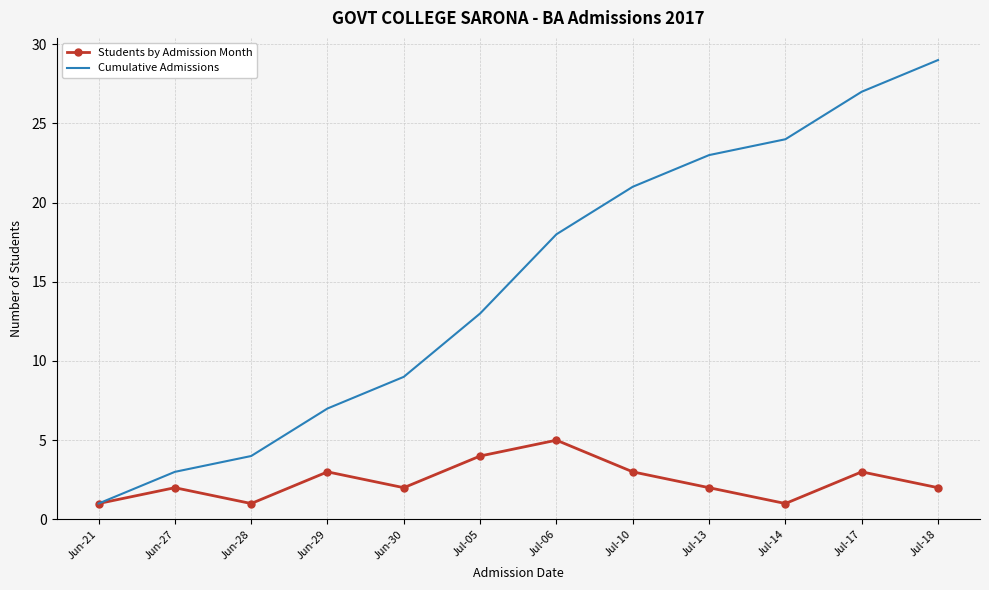

What is the difference between the maximum and minimum values in the Cumulative Admissions series?

28